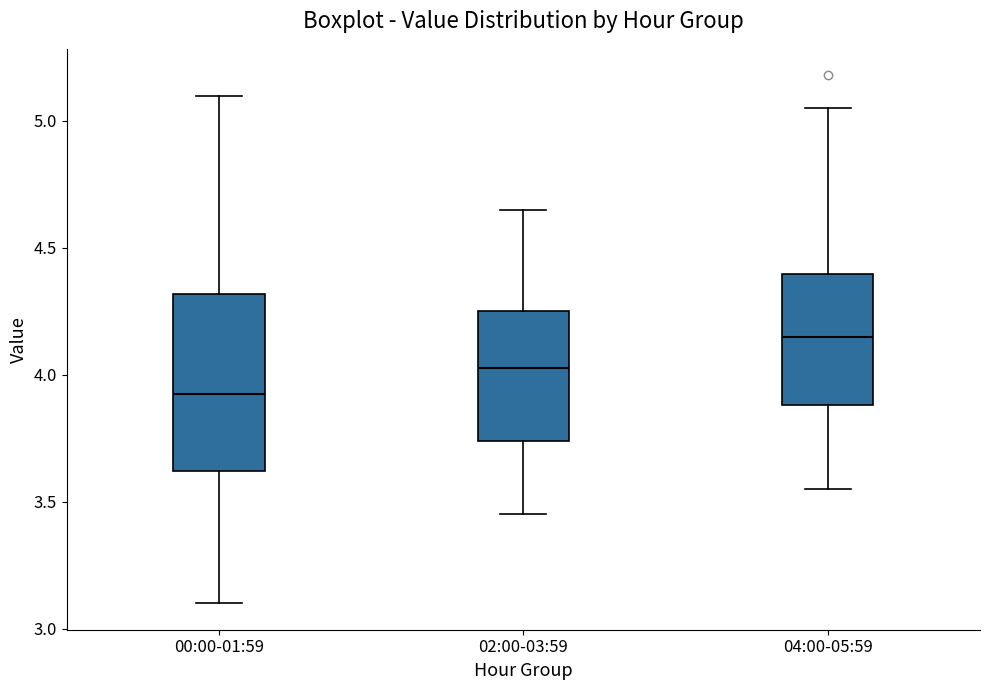

Reading left to right, read every box against the y-axis: the position of its median line, the range the box covers, and the ends of its whiskers. The values are not printed on the chart, so give them approximately, as read against the axis.

00:00-01:59: median 3.95, box 3.60 to 4.30, whiskers 3.10 to 5.10
02:00-03:59: median 4.05, box 3.75 to 4.25, whiskers 3.45 to 4.65
04:00-05:59: median 4.15, box 3.90 to 4.40, whiskers 3.55 to 5.05